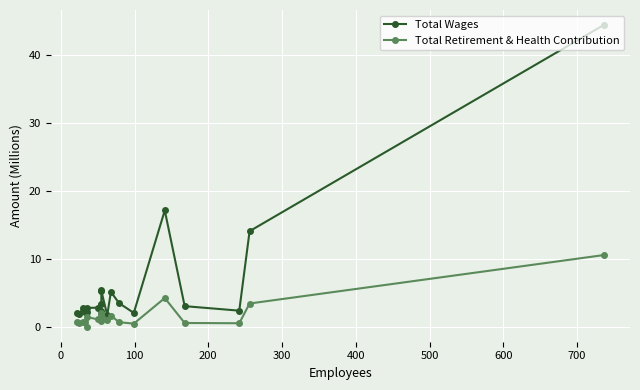

True or false: Total Wages and Total Retirement & Health Contribution intersect in this chart.

False